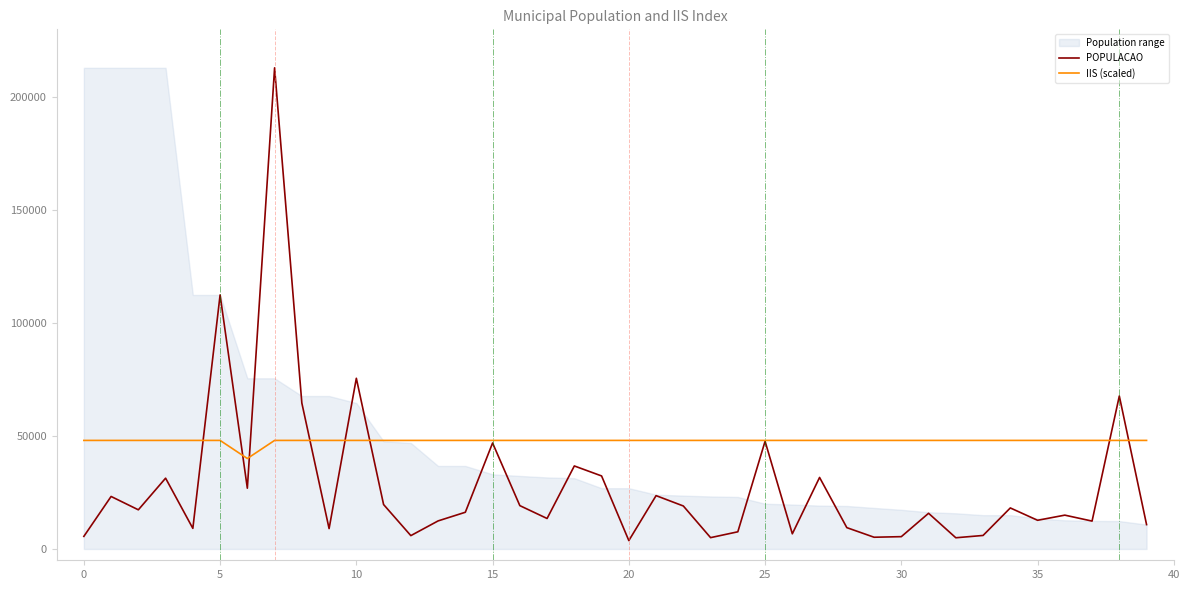

Between 31 and 15, which is larger?

15